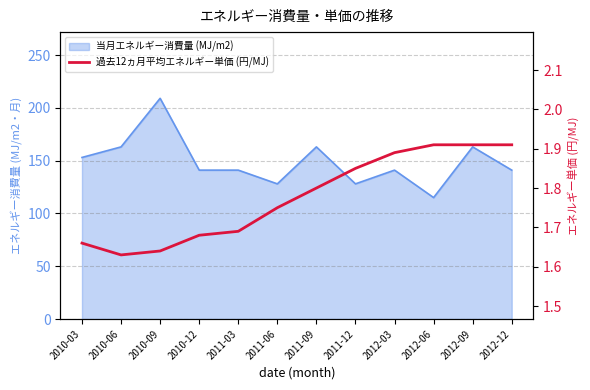

What is the difference between the second highest and second lowest values?

0.3